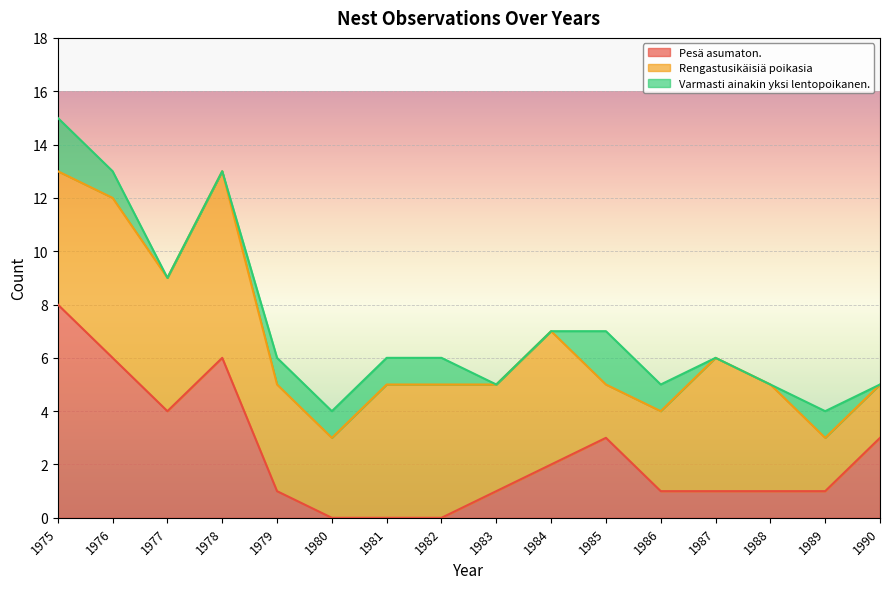

Reading right to left, list all the values displayed in this chart.

Pesä asumaton.: 1990=3	1989=1	1988=1	1987=1	1986=1	1985=3	1984=2	1983=1	1982=0	1981=0	1980=0	1979=1	1978=6	1977=4	1976=6	1975=8
Rengastusikäisiä poikasia: 1990=2	1989=2	1988=4	1987=5	1986=3	1985=2	1984=5	1983=4	1982=5	1981=5	1980=3	1979=4	1978=7	1977=5	1976=6	1975=5
Varmasti ainakin yksi lentopoikanen.: 1990=0	1989=1	1988=0	1987=0	1986=1	1985=2	1984=0	1983=0	1982=1	1981=1	1980=1	1979=1	1978=0	1977=0	1976=1	1975=2